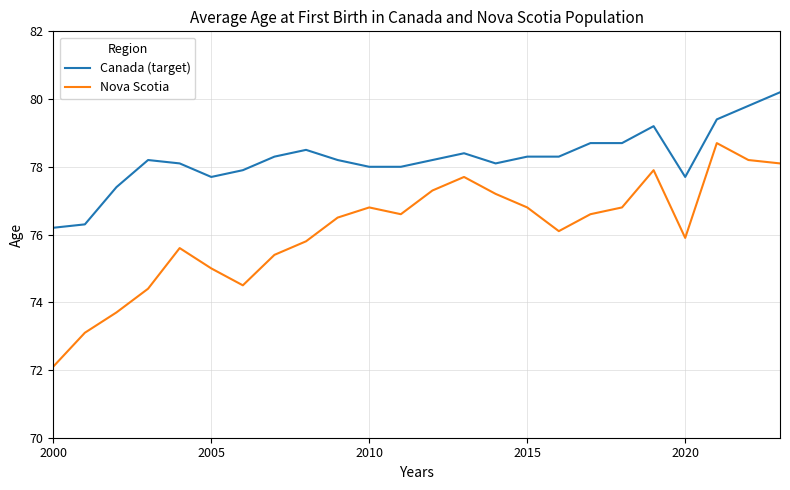

What are all the series names shown in the legend?

Canada (target), Nova Scotia